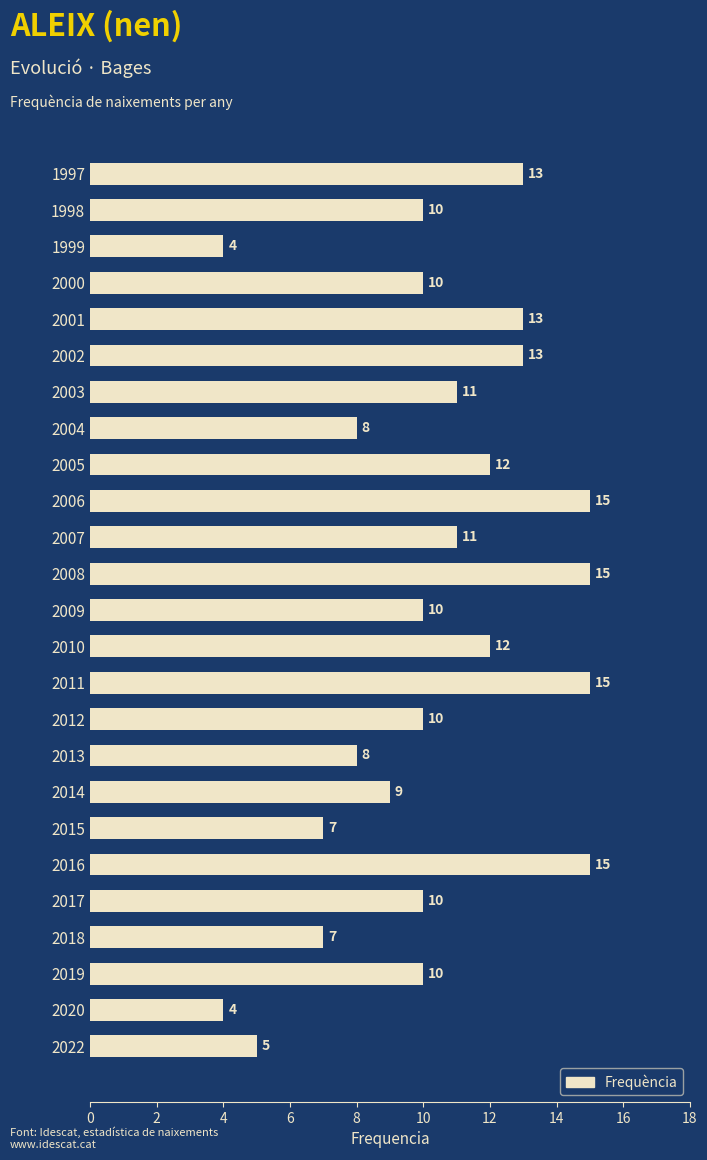

How many series are shown in this chart?

1